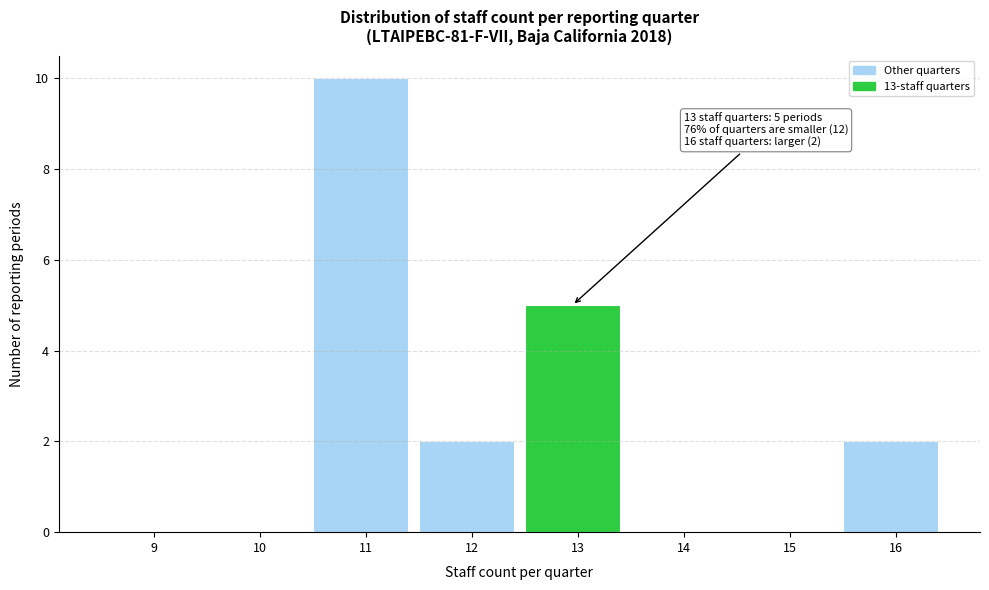

Reading left to right, list all the values displayed in this chart.

9=0	10=0	11=10	12=2	13=5	14=0	15=0	16=2